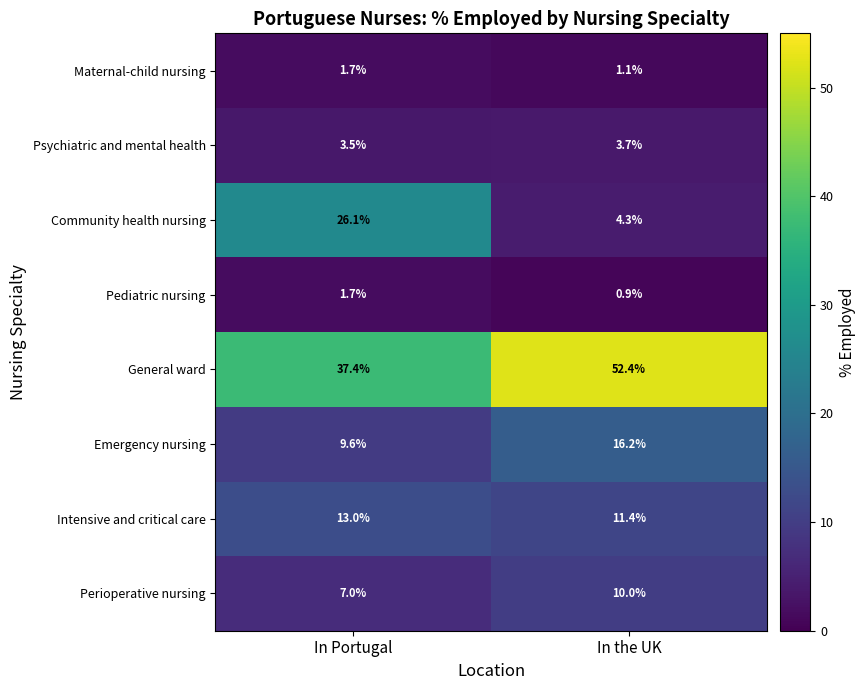

What is the sum of the General ward values at In the UK and In Portugal?

89.8